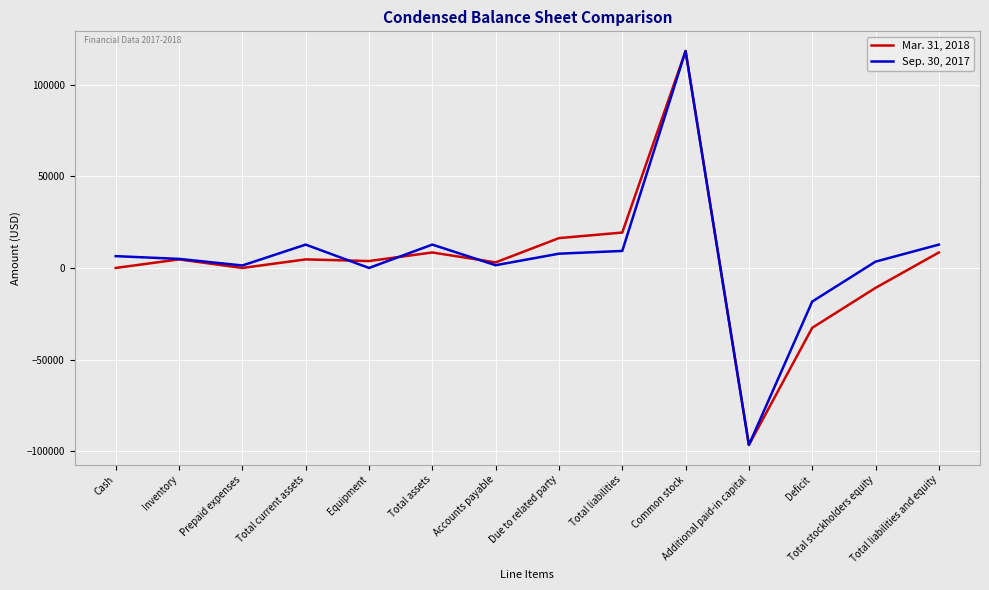

What is the smallest value displayed?

-96621